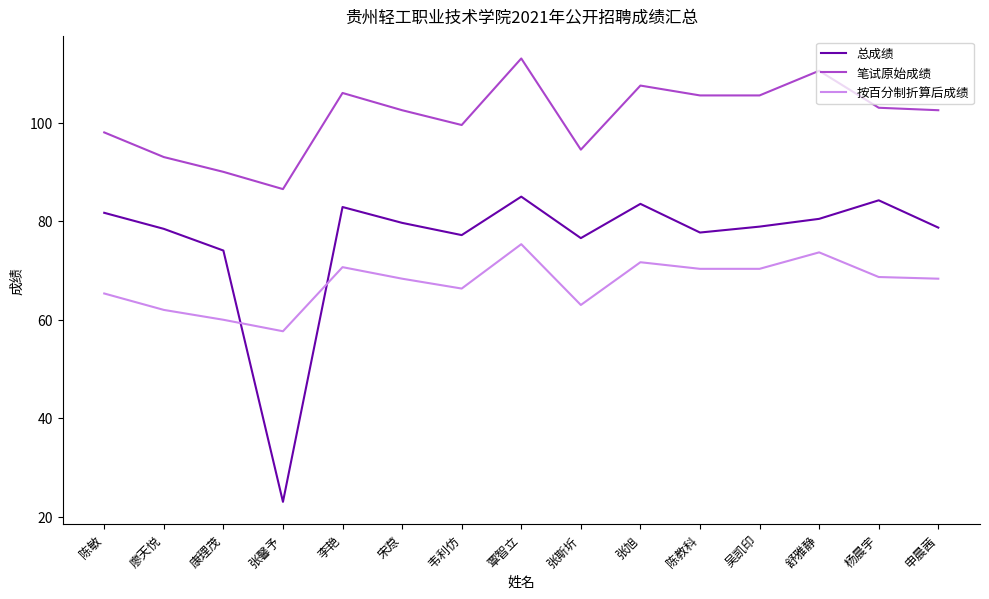

Which series has the largest total across all categories?

笔试原始成绩